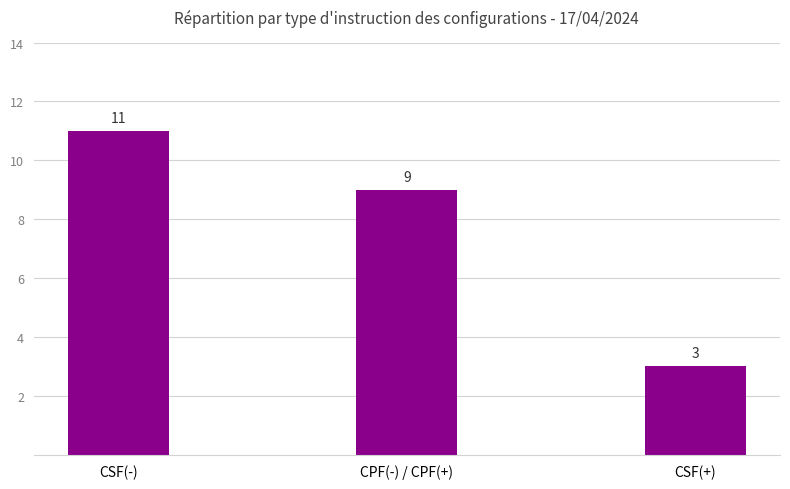

Reading left to right, what are all the values shown in this chart?

11	9	3